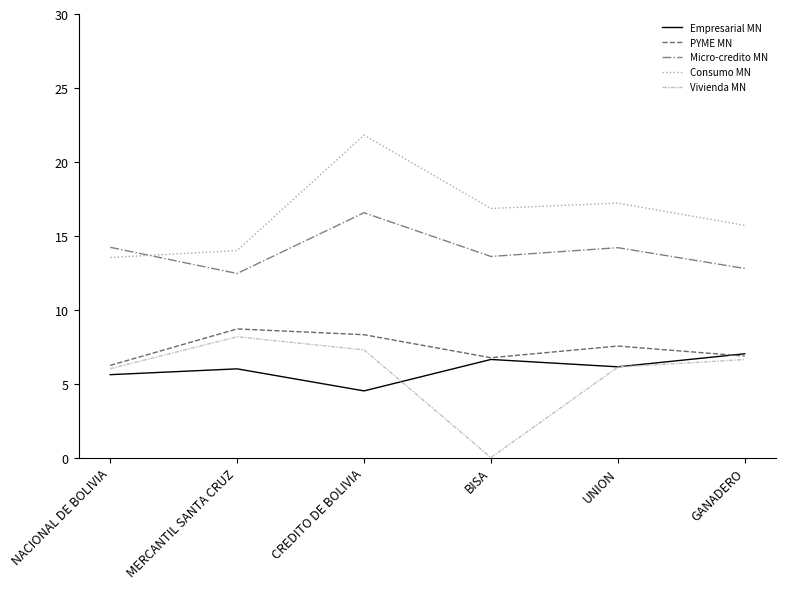

Which category has the highest value across all series?

CREDITO DE BOLIVIA